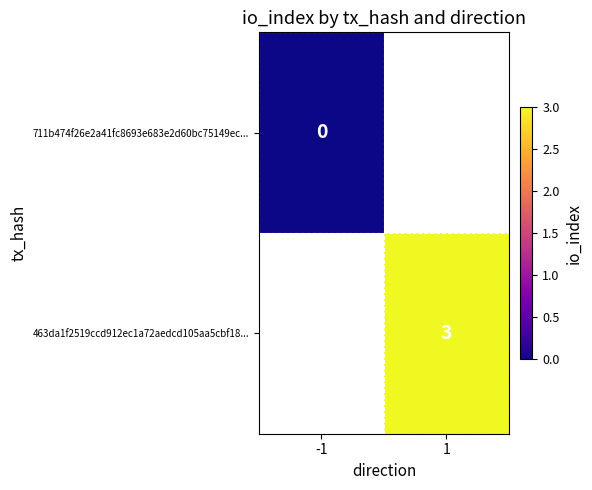

The 463da1f2519ccd912ec1a72aedcd105aa5cbf18... series shows 3 at 1. True or false?

True